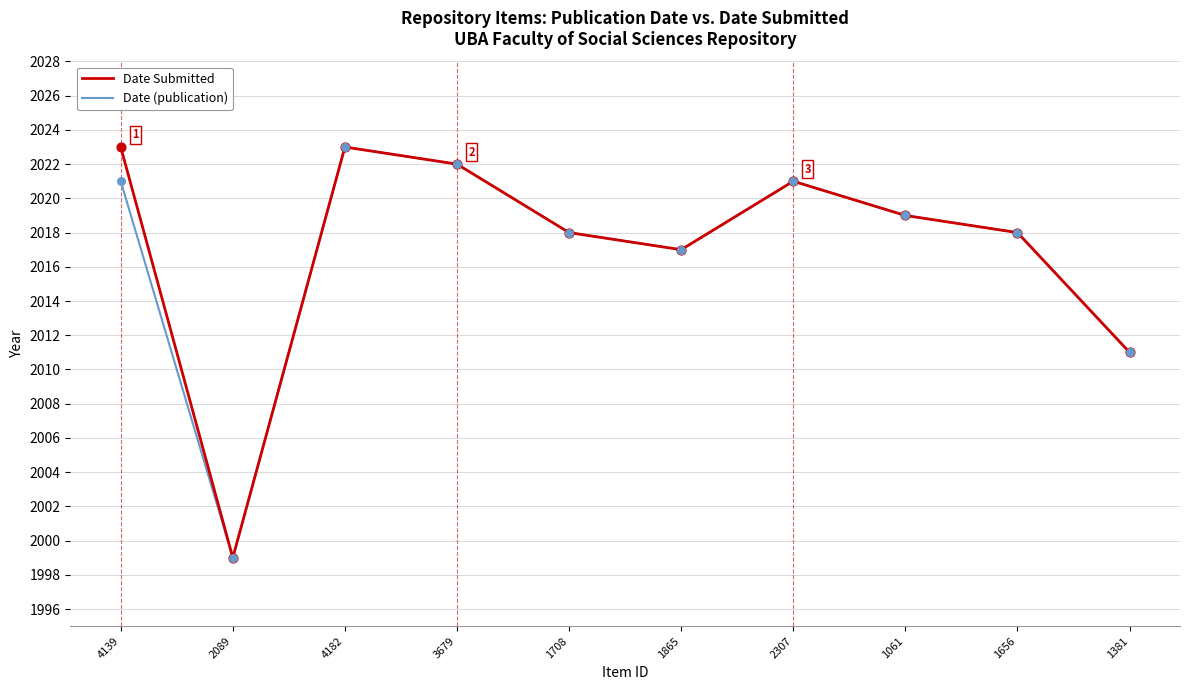

What position from the left is 1865?

6